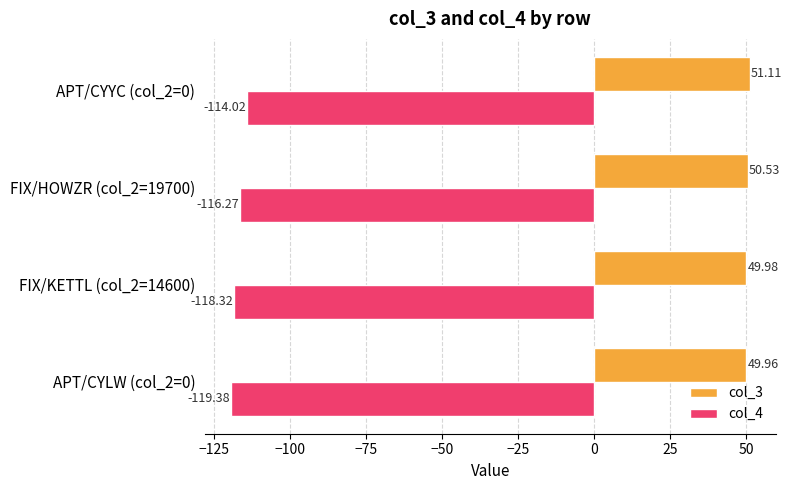

What is the average value of the col_4 series?

-117.0